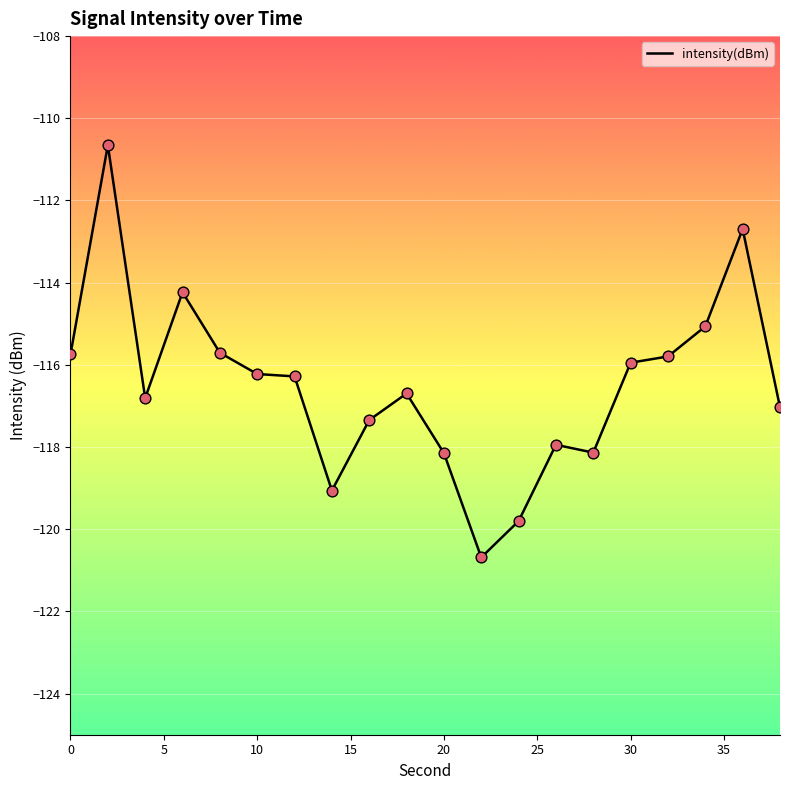

What is the minimum value shown in the chart?

-120.7